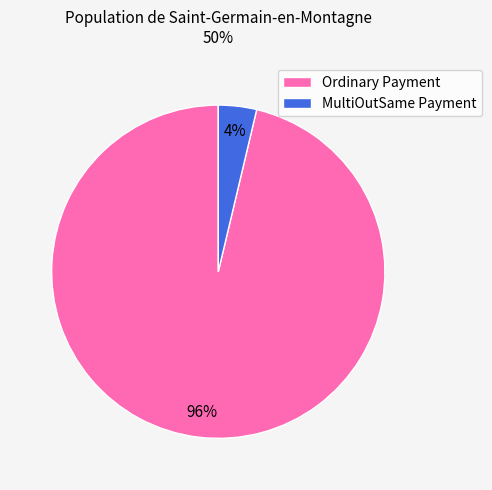

Which has a higher value, MultiOutSame Payment or Ordinary Payment?

Ordinary Payment